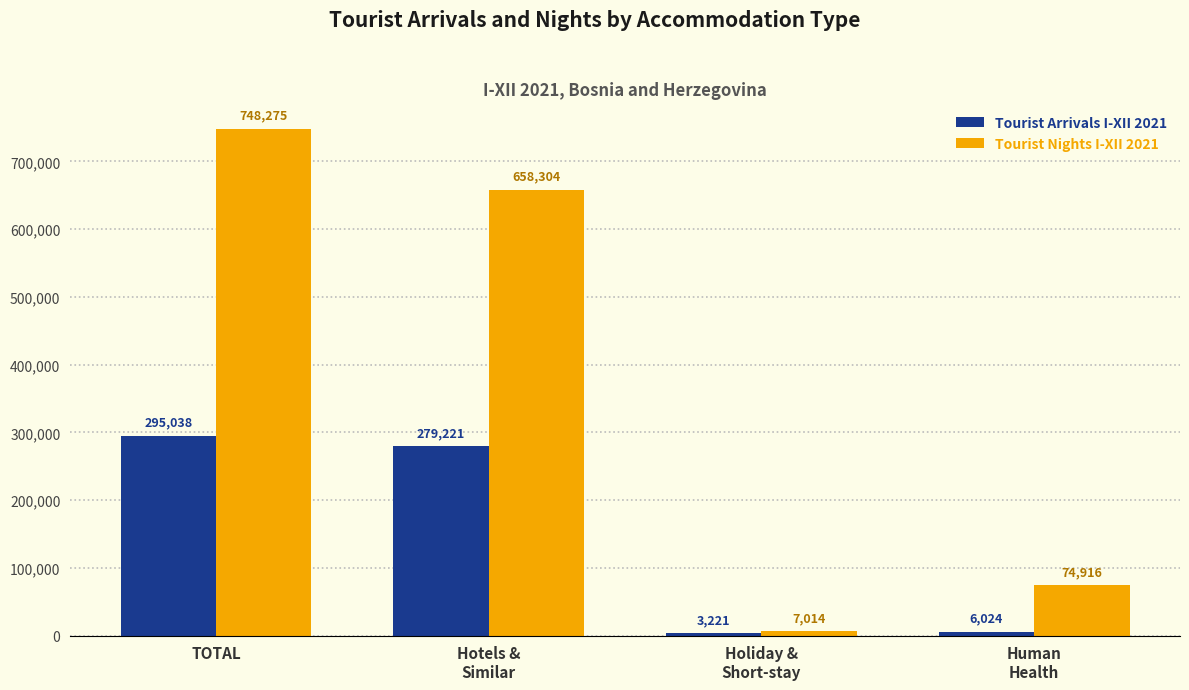

Count the number of data series in this chart.

2